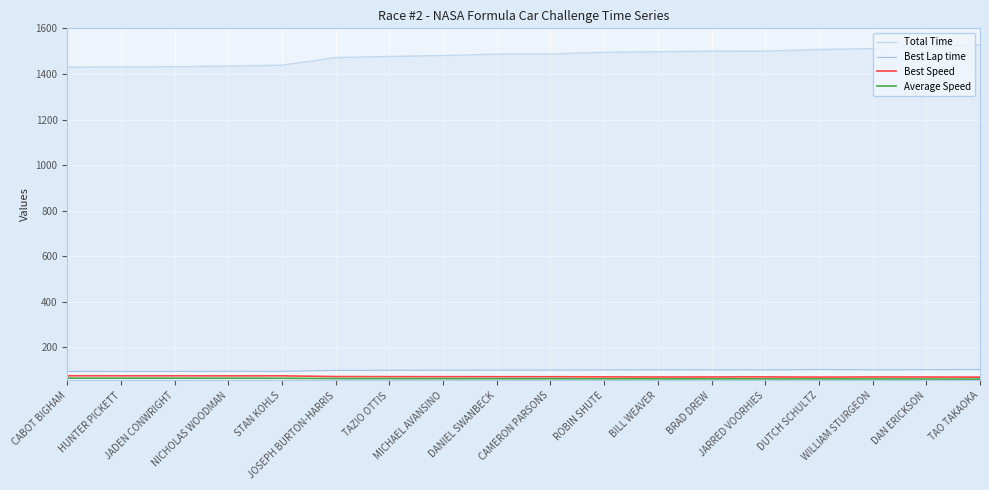

What position from the left is STAN KOHLS?

5